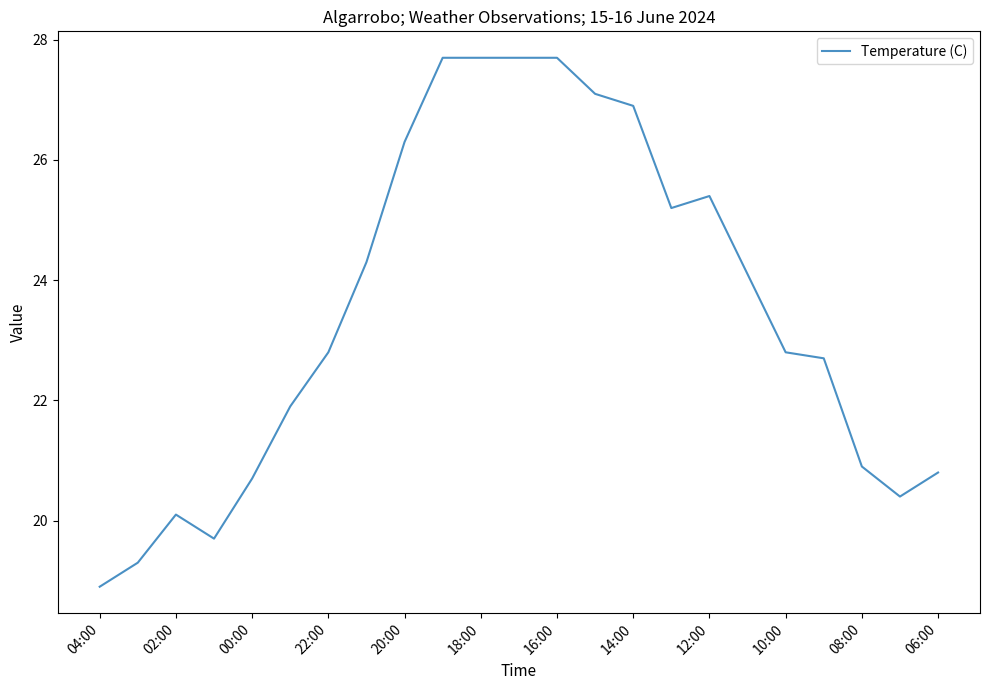

What is the greatest value displayed?

27.7